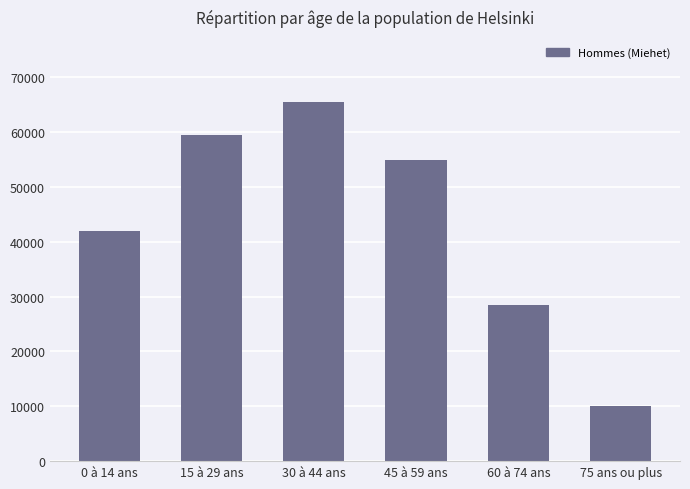

What is the minimum value shown in the chart?

10085